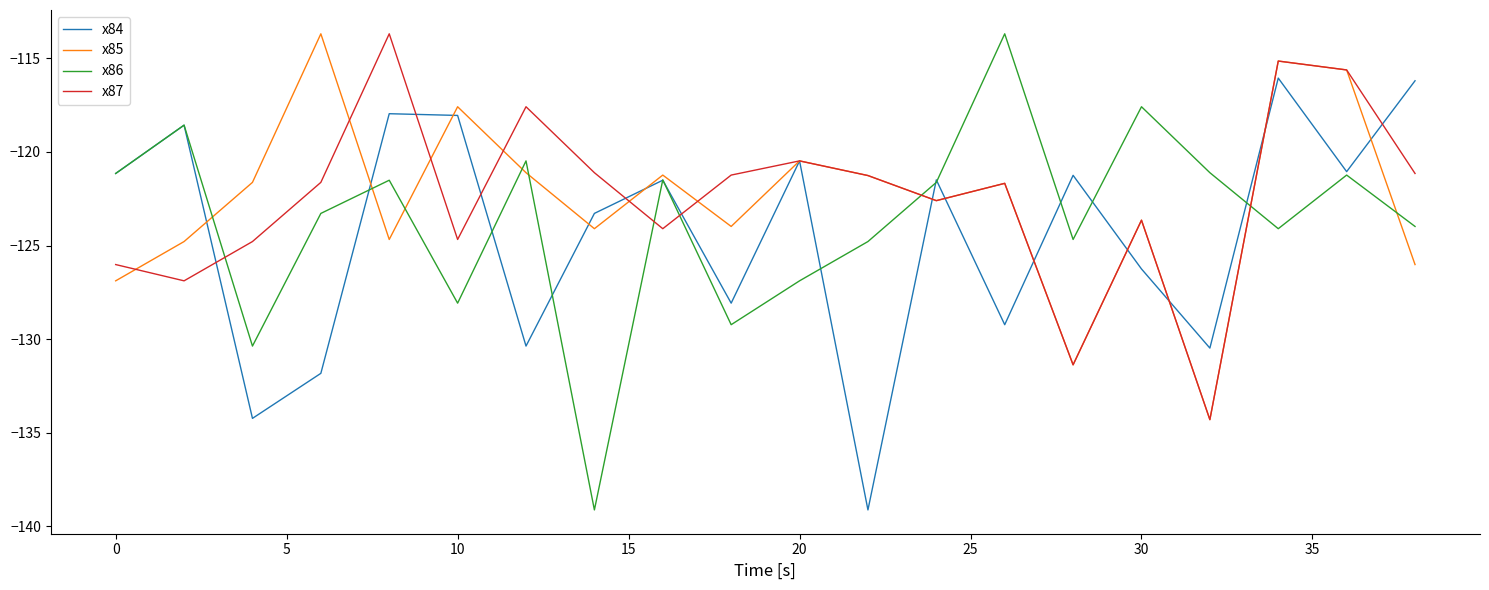

What is the greatest value displayed?

-113.7